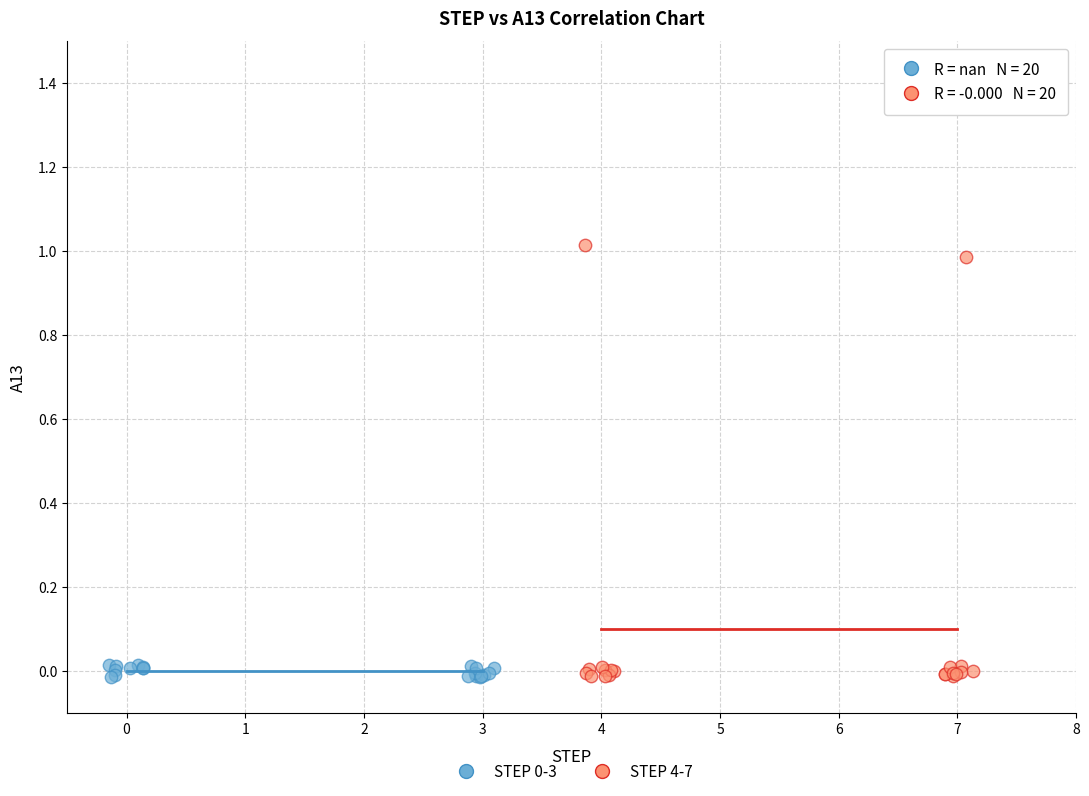

Which series has the largest Y range (max minus min)?

STEP 4-7